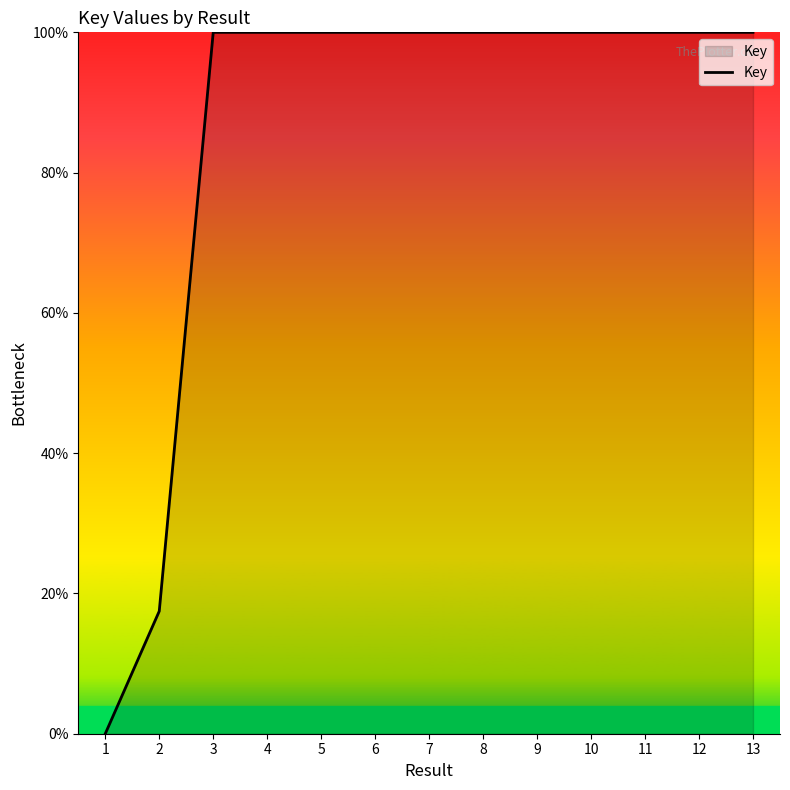

Reading left to right, list all the values displayed in this chart.

1=0.0	2=17.5	3=100.0	4=100.0	5=100.0	6=100.0	7=100.0	8=100.0	9=100.0	10=100.0	11=100.0	12=100.0	13=100.0